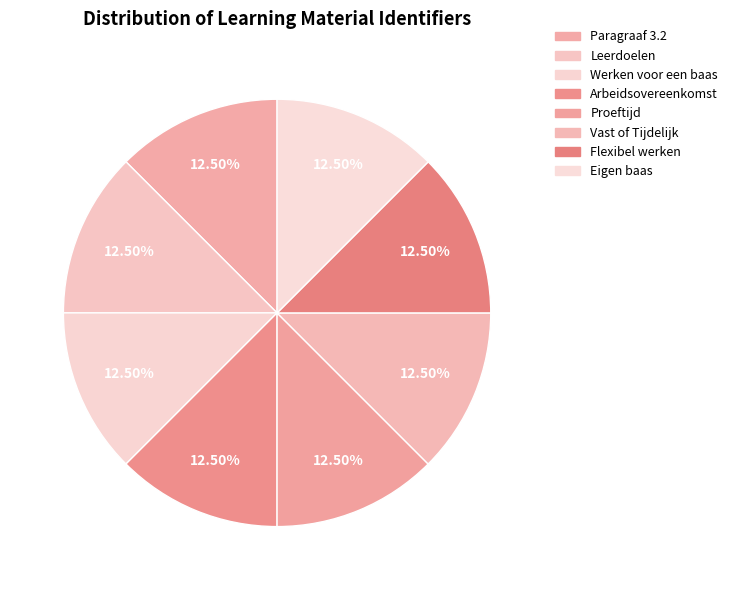

Count the number of slices in the pie.

8